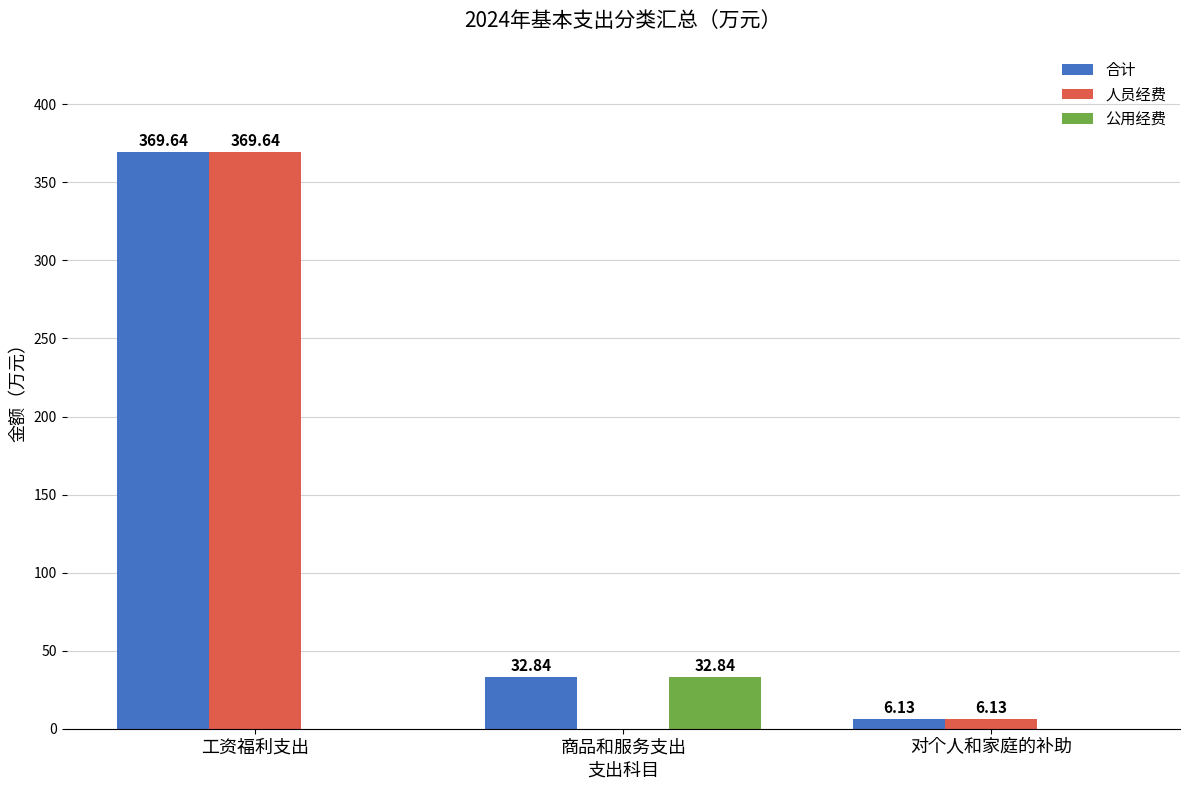

At which category does the chart reach its peak across all series?

工资福利支出